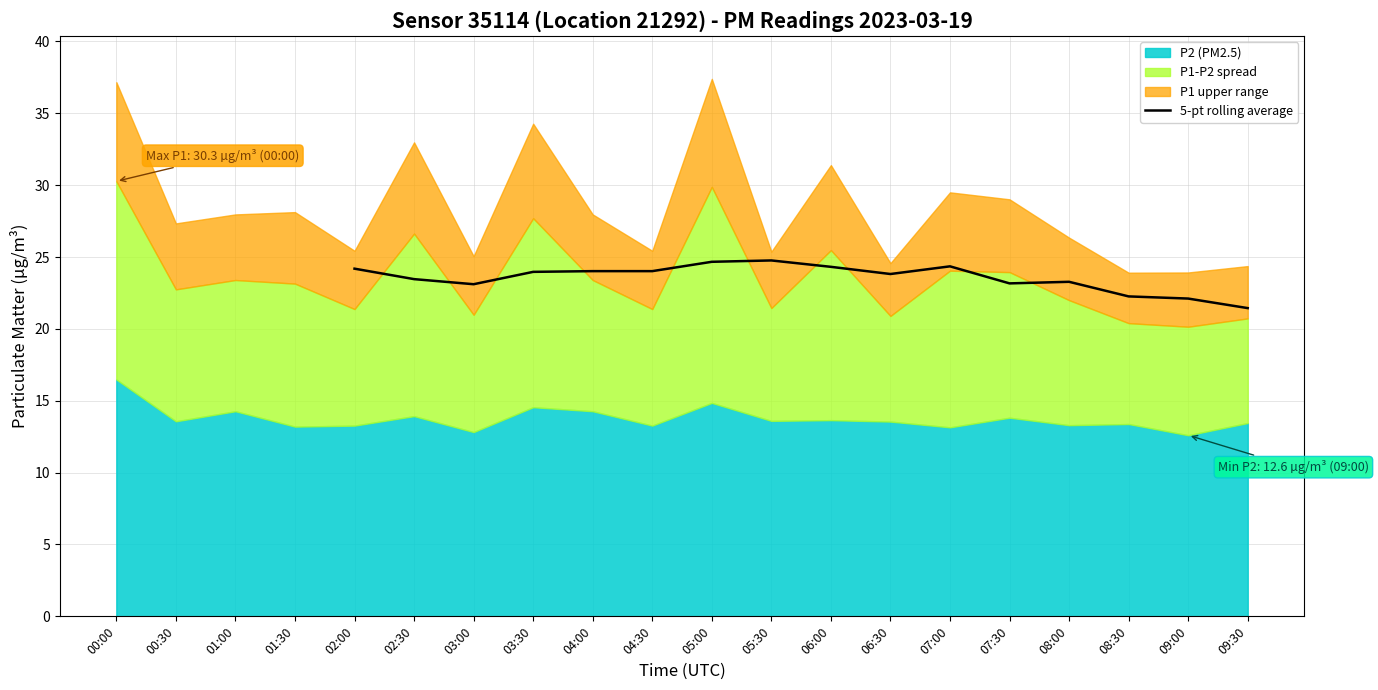

The 5-pt rolling average series shows 36.5 at 04:30. True or false?

False